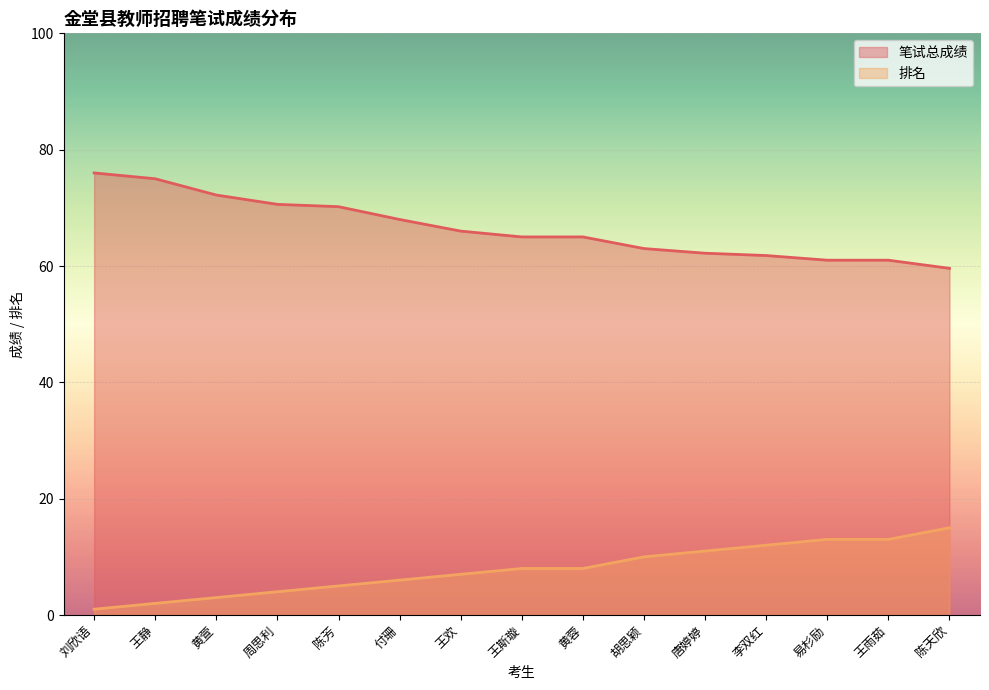

What is the difference between the second highest and second lowest values in the 笔试总成绩 series?

14.0